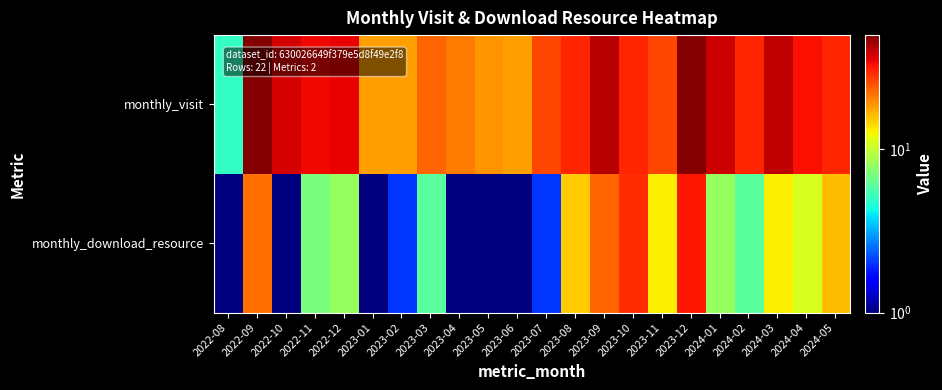

Which has a higher value, 2023-02 or 2022-10?

2022-10